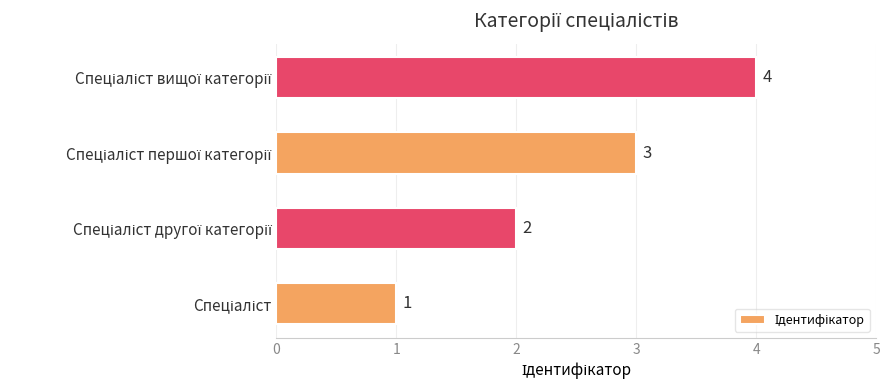

Count the values in the range 2 to 4.

3